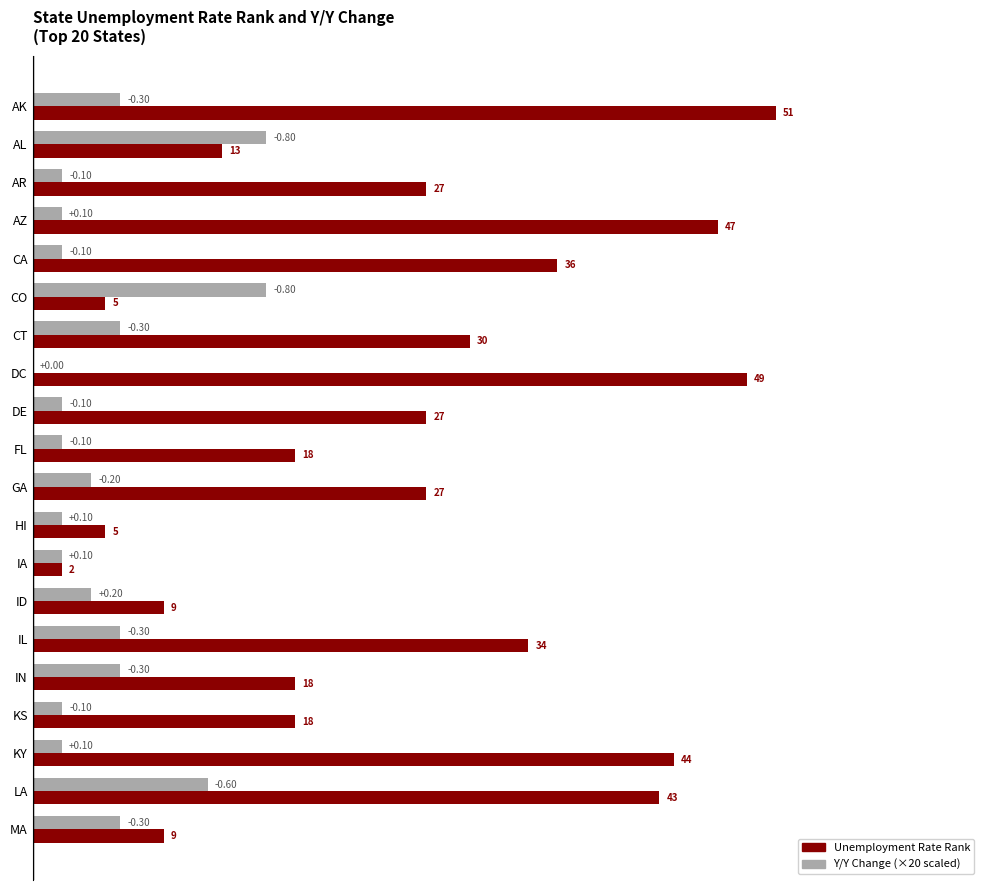

How many categories are shown in the chart?

20